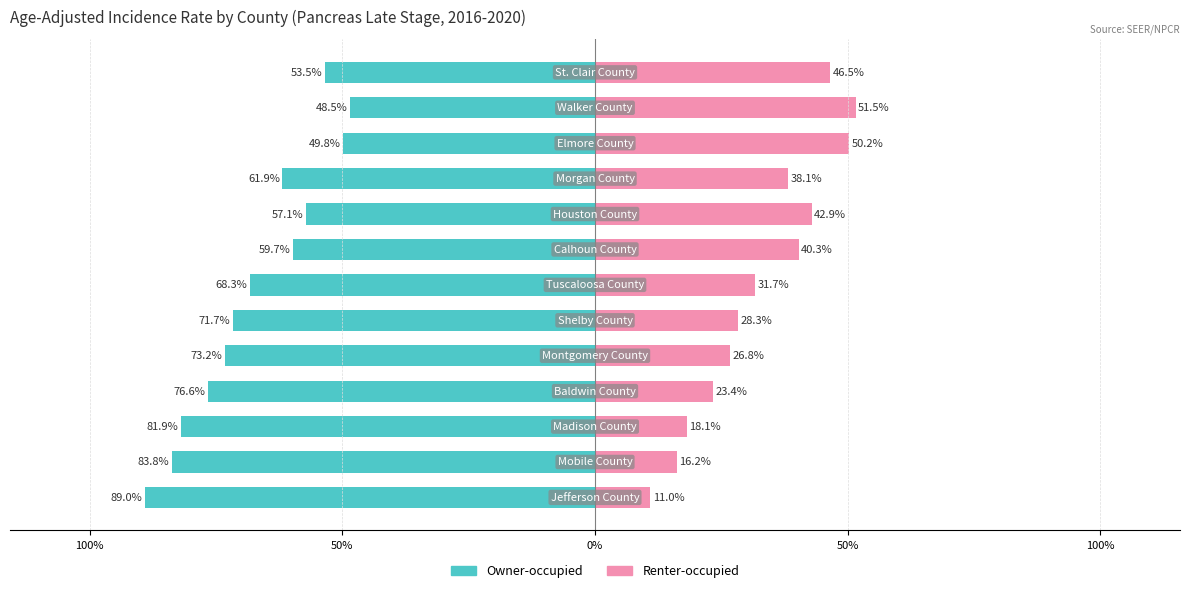

Reading right to left, transcribe all the data shown in this chart.

Owner-occupied: -53.5	-48.5	-49.8	-61.9	-57.1	-59.7	-68.3	-71.7	-73.2	-76.6	-81.9	-83.8	-89.0
Renter-occupied: 46.5	51.5	50.2	38.1	42.9	40.3	31.7	28.3	26.8	23.4	18.1	16.2	11.0